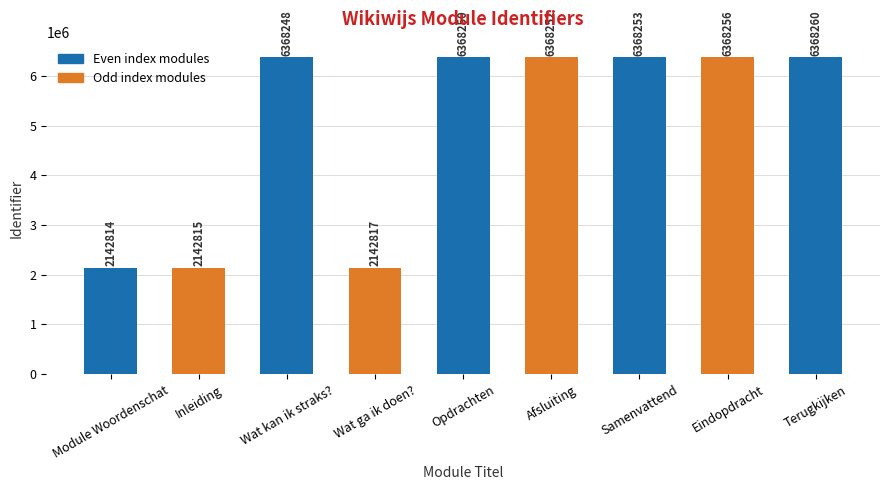

Is it true that the value at Terugkijken is 6368260?

True